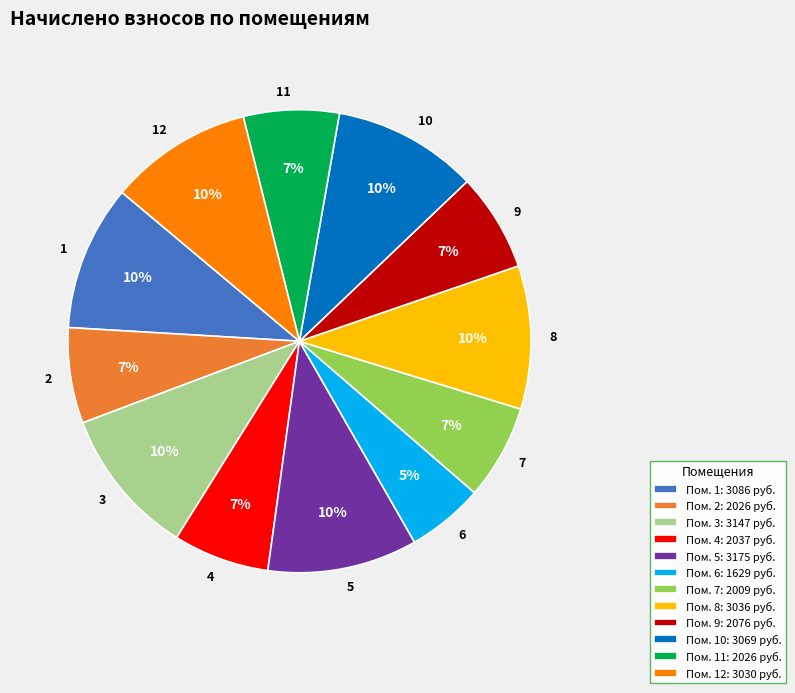

What is the smallest slice in the pie chart?

6